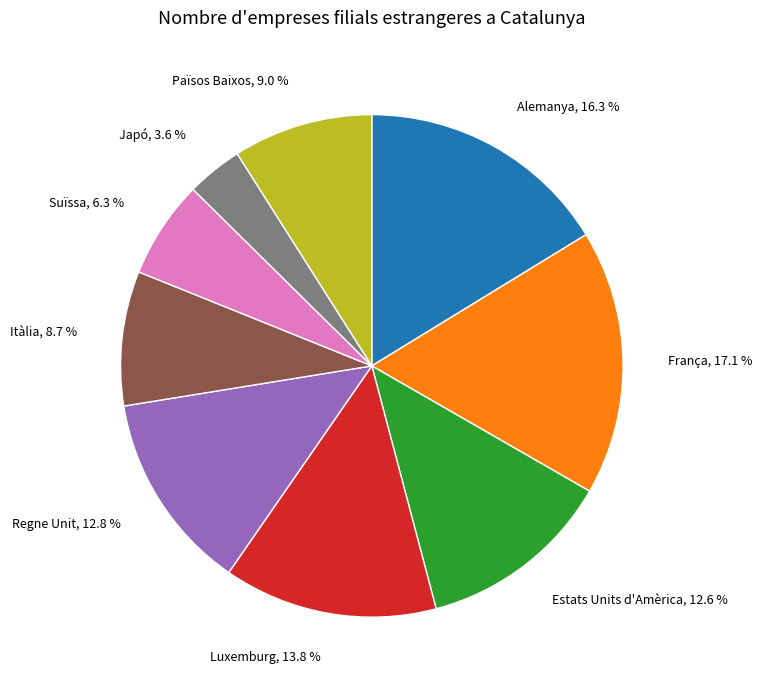

Is Luxemburg the majority of the pie?

No